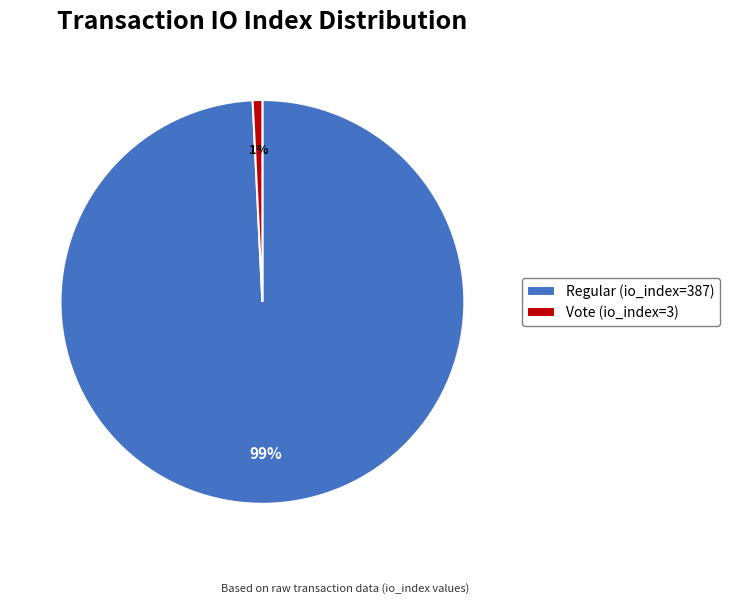

True or false: Vote (io_index=3) accounts for 1% of the total.

True